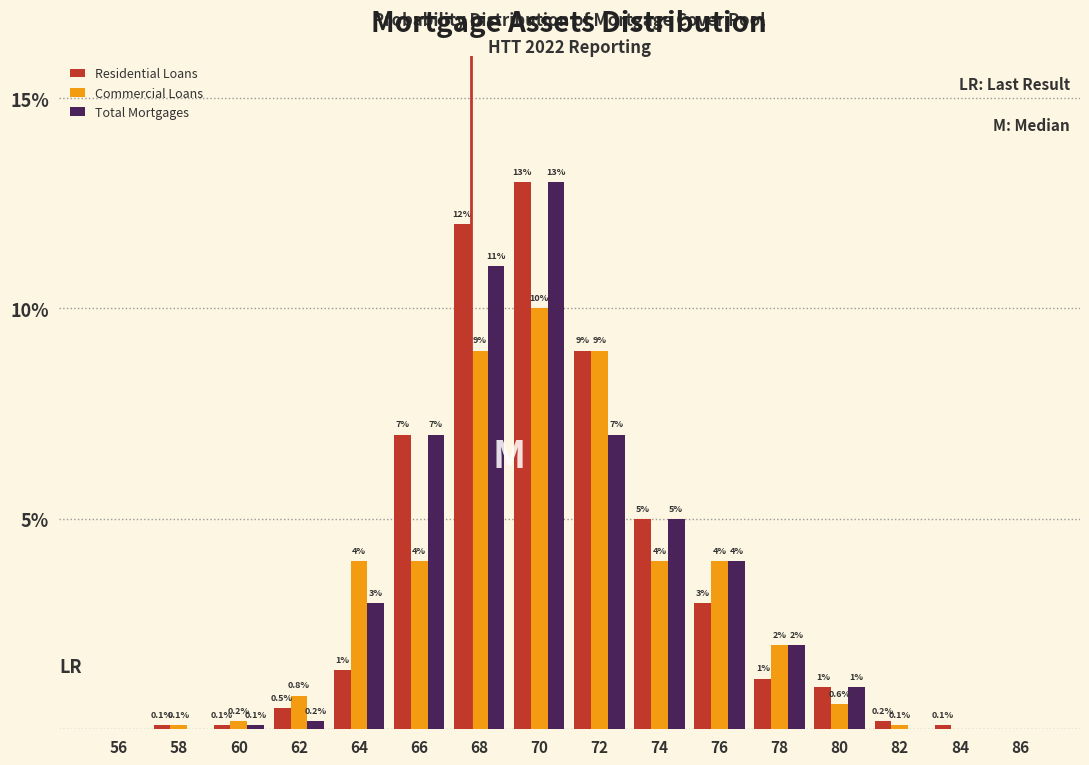

Reading left to right, extract all data points from this chart.

Residential Loans: 56=0.0	58=0.1	60=0.1	62=0.5	64=1.4	66=7.0	68=12.0	70=13.0	72=9.0	74=5.0	76=3.0	78=1.2	80=1.0	82=0.2	84=0.1	86=0.0
Commercial Loans: 56=0.0	58=0.1	60=0.2	62=0.8	64=4.0	66=4.0	68=9.0	70=10.0	72=9.0	74=4.0	76=4.0	78=2.0	80=0.6	82=0.1	84=0.0	86=0.0
Total Mortgages: 56=0.0	58=0.0	60=0.1	62=0.2	64=3.0	66=7.0	68=11.0	70=13.0	72=7.0	74=5.0	76=4.0	78=2.0	80=1.0	82=0.0	84=0.0	86=0.0